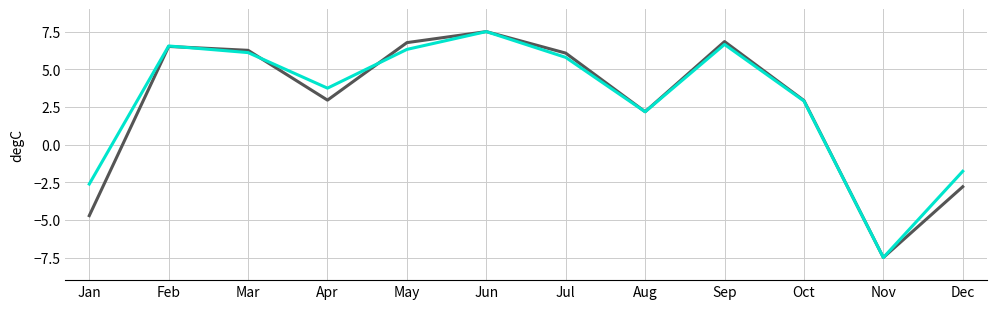

What is the maximum value shown in the chart?

7.5